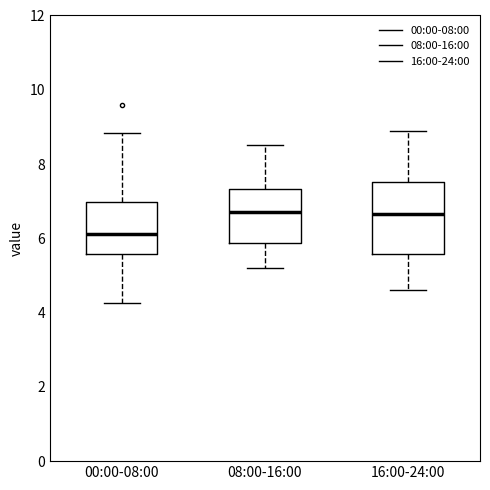

Where does the lower whisker of the box for 00:00-08:00 end on the y-axis? The values are not printed on the chart, so give them approximately, as read against the axis.

4.2